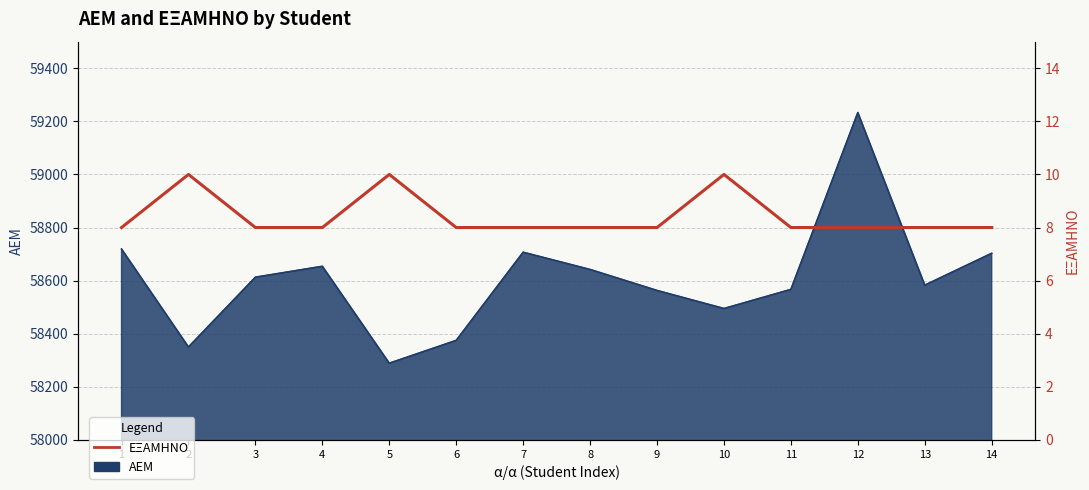

How many values exceed 8?

3